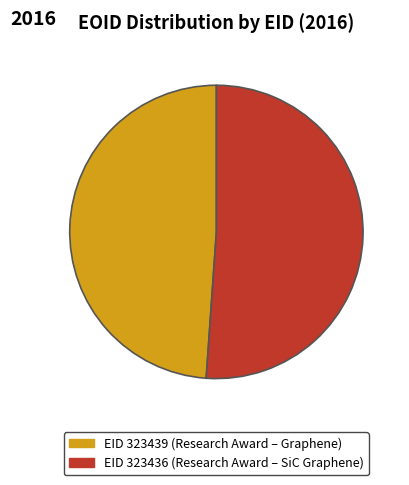

To the nearest percent, what percentage of the pie is EID 323439?

49%